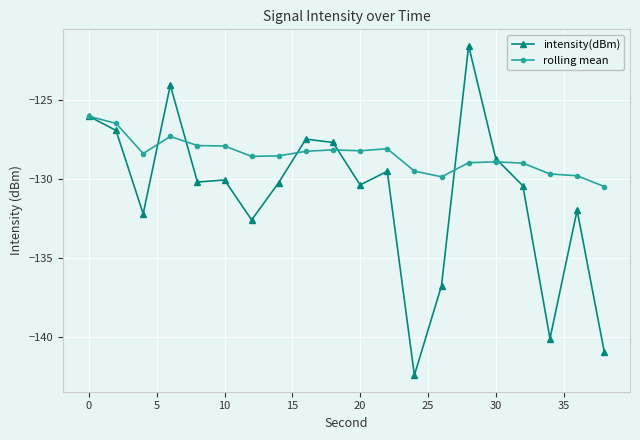

Which series has the largest total across all categories?

rolling mean